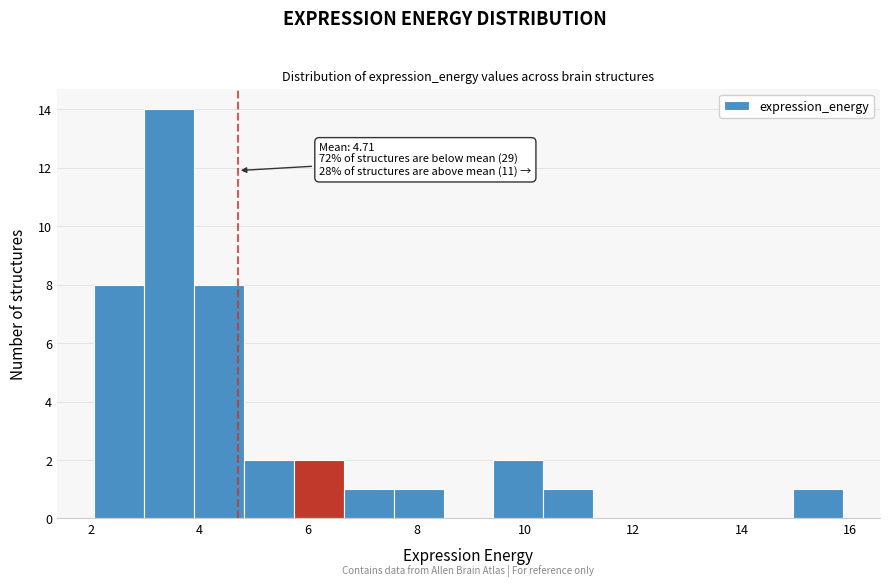

Over which range of the x-axis is the bar tallest?

3.0 to 3.8